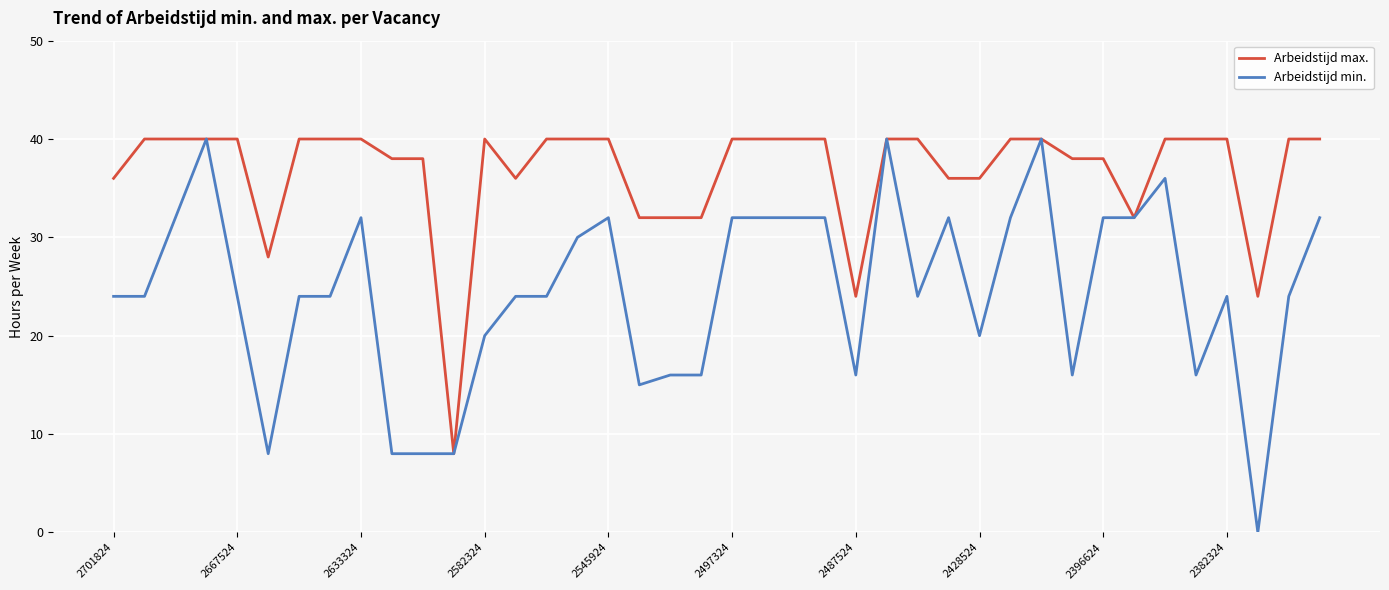

Which series has the largest total across all categories?

Arbeidstijd max.